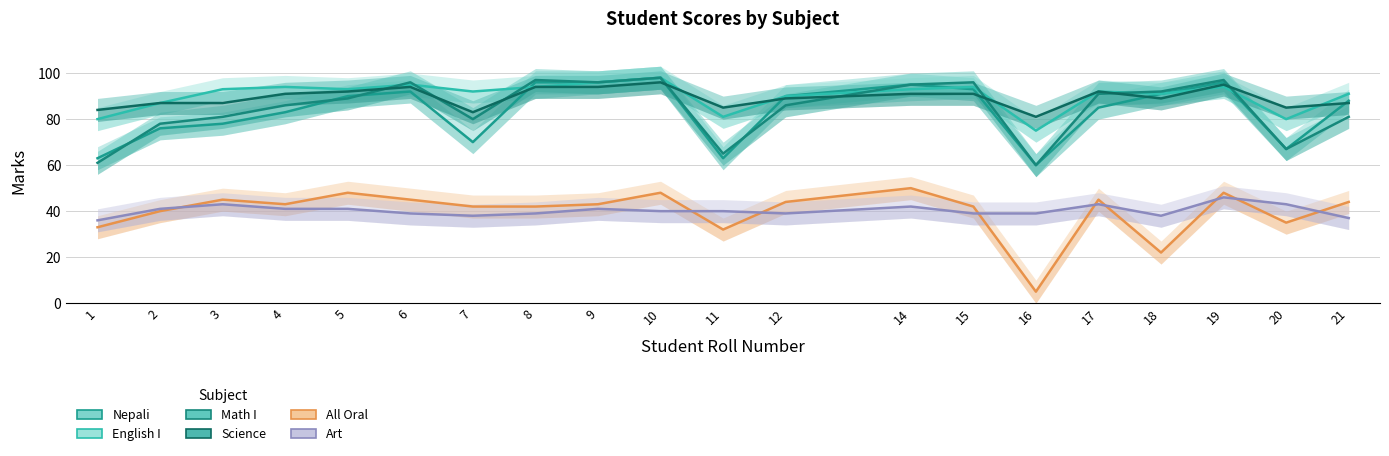

Where is the first local maximum for All Oral?

3